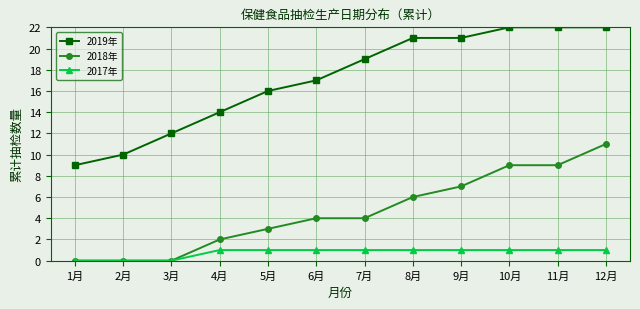

Between 11月 and 12月, which series saw the biggest shift?

2018年